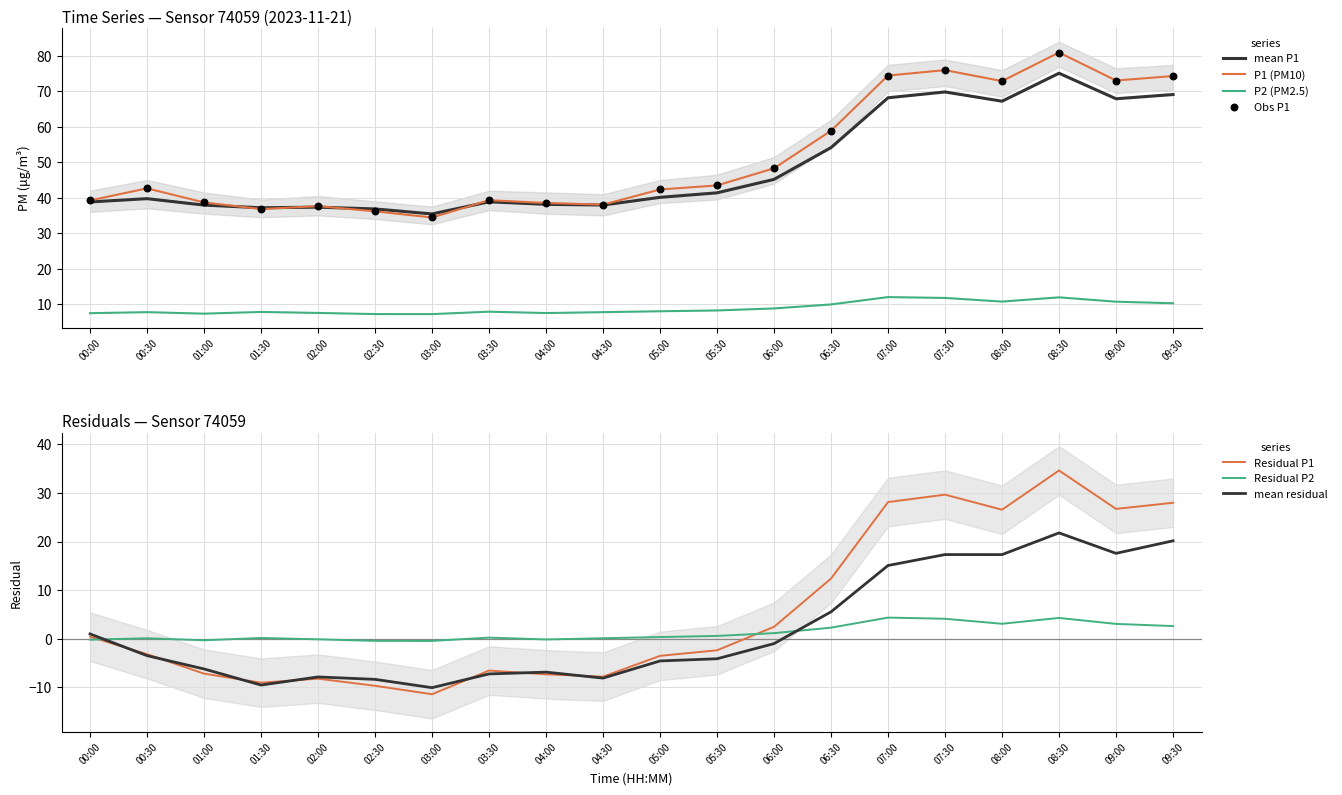

What is the total value across all series at 08:30?

92.9